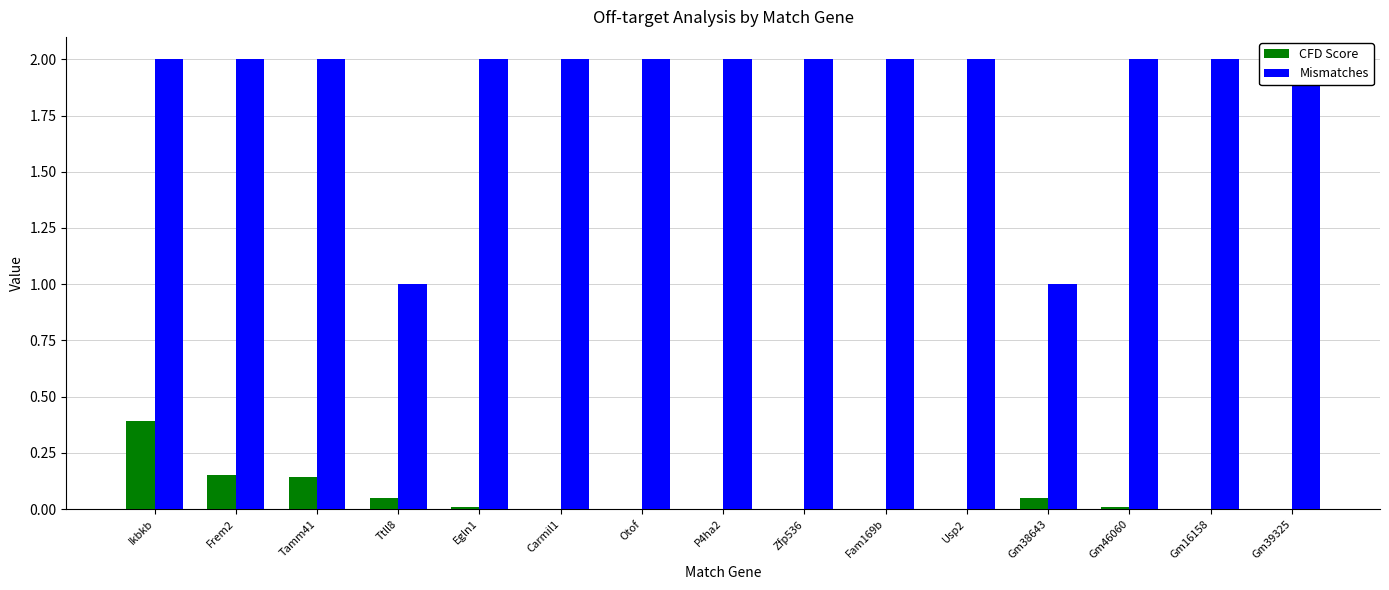

List the series in order of their peak value, lowest first.

CFD Score, Mismatches